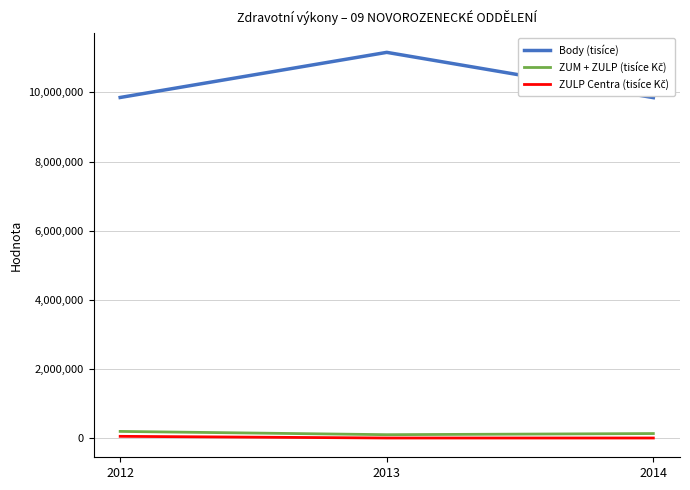

The value of Body (tisíce) at 2013 is 14945787.0. True or false?

False